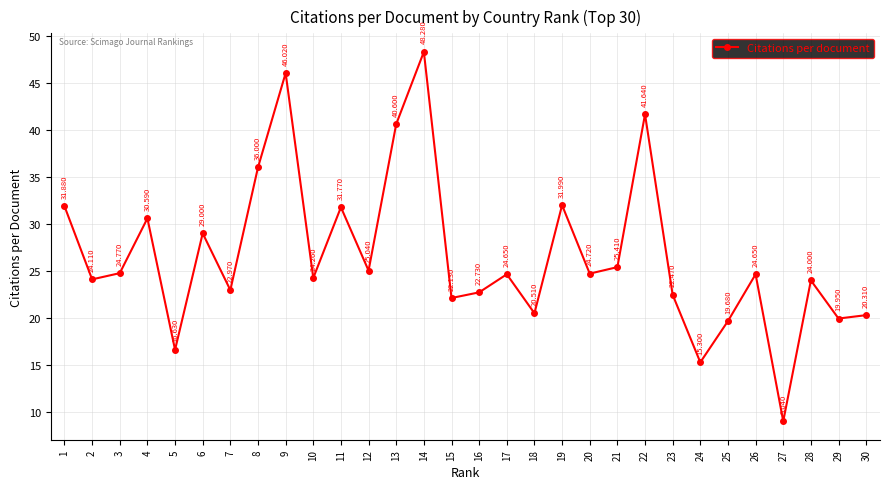

How many interior local valleys (lower than both neighbors) does the data have?

11